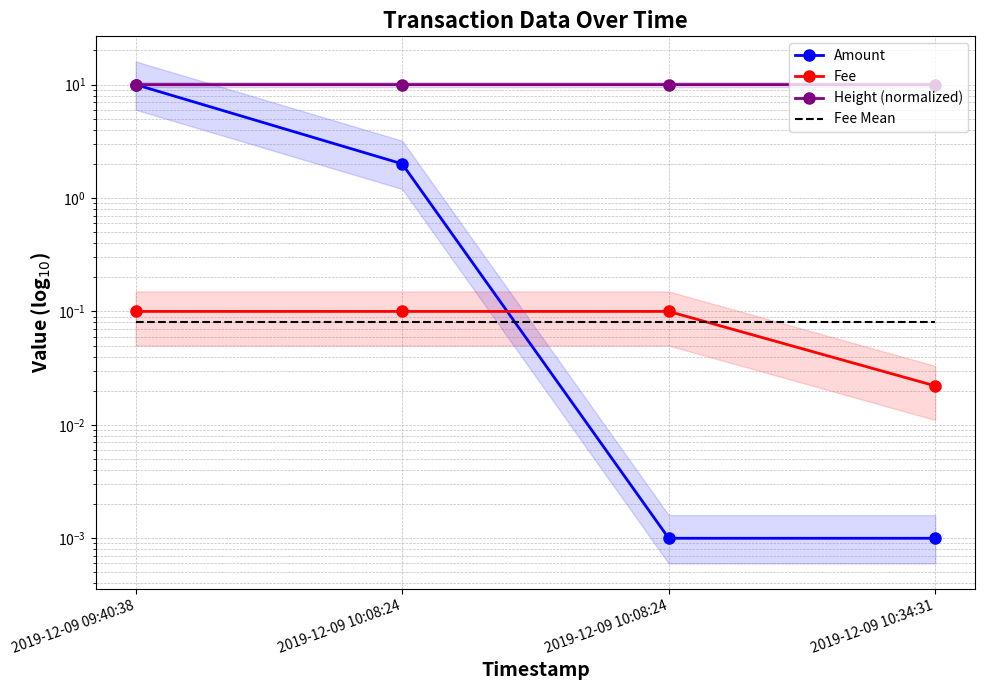

The Fee series shows 0.0 at 2019-12-09 10:34:31. True or false?

True